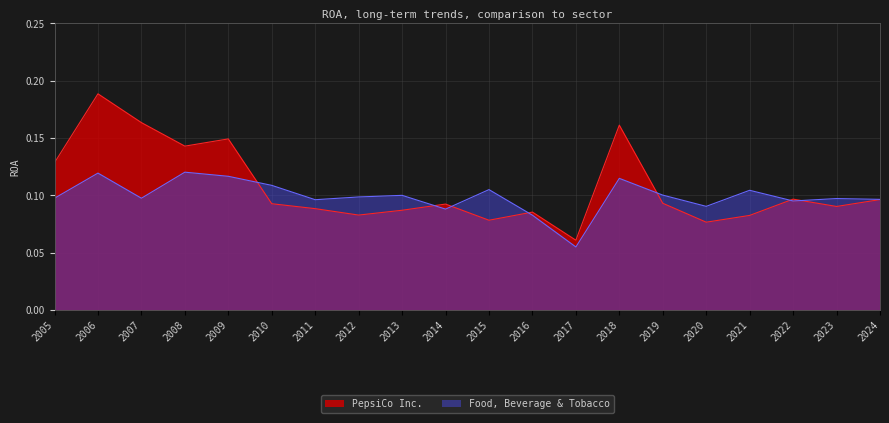

What is the average value of the Food, Beverage & Tobacco series?

0.1